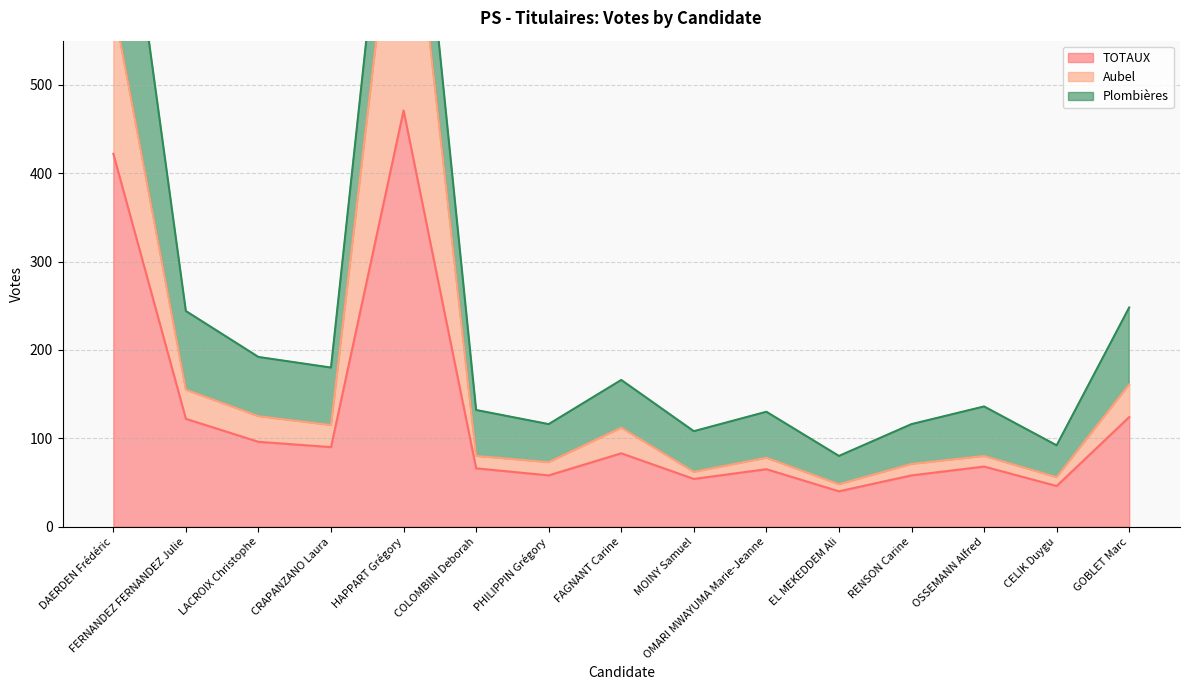

What is the difference between the maximum and minimum values in the TOTAUX series?

431